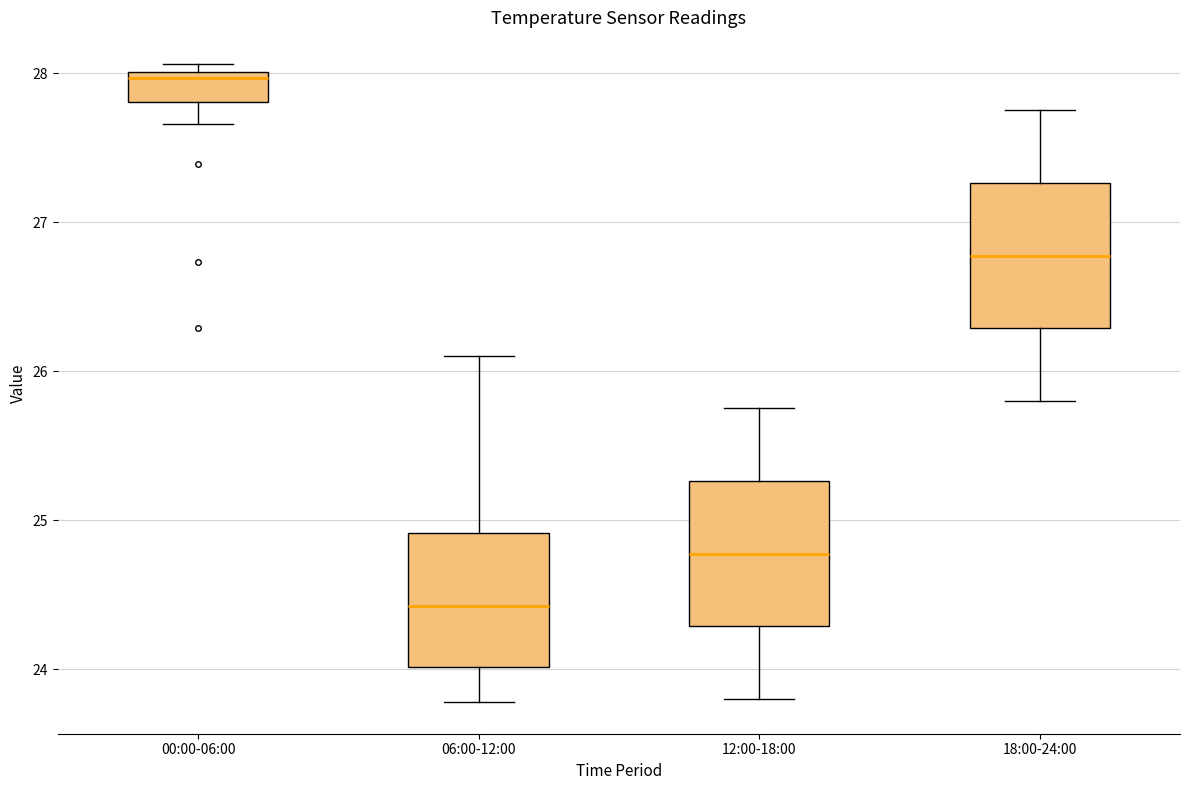

Which box's median line is the lowest?

06:00-12:00